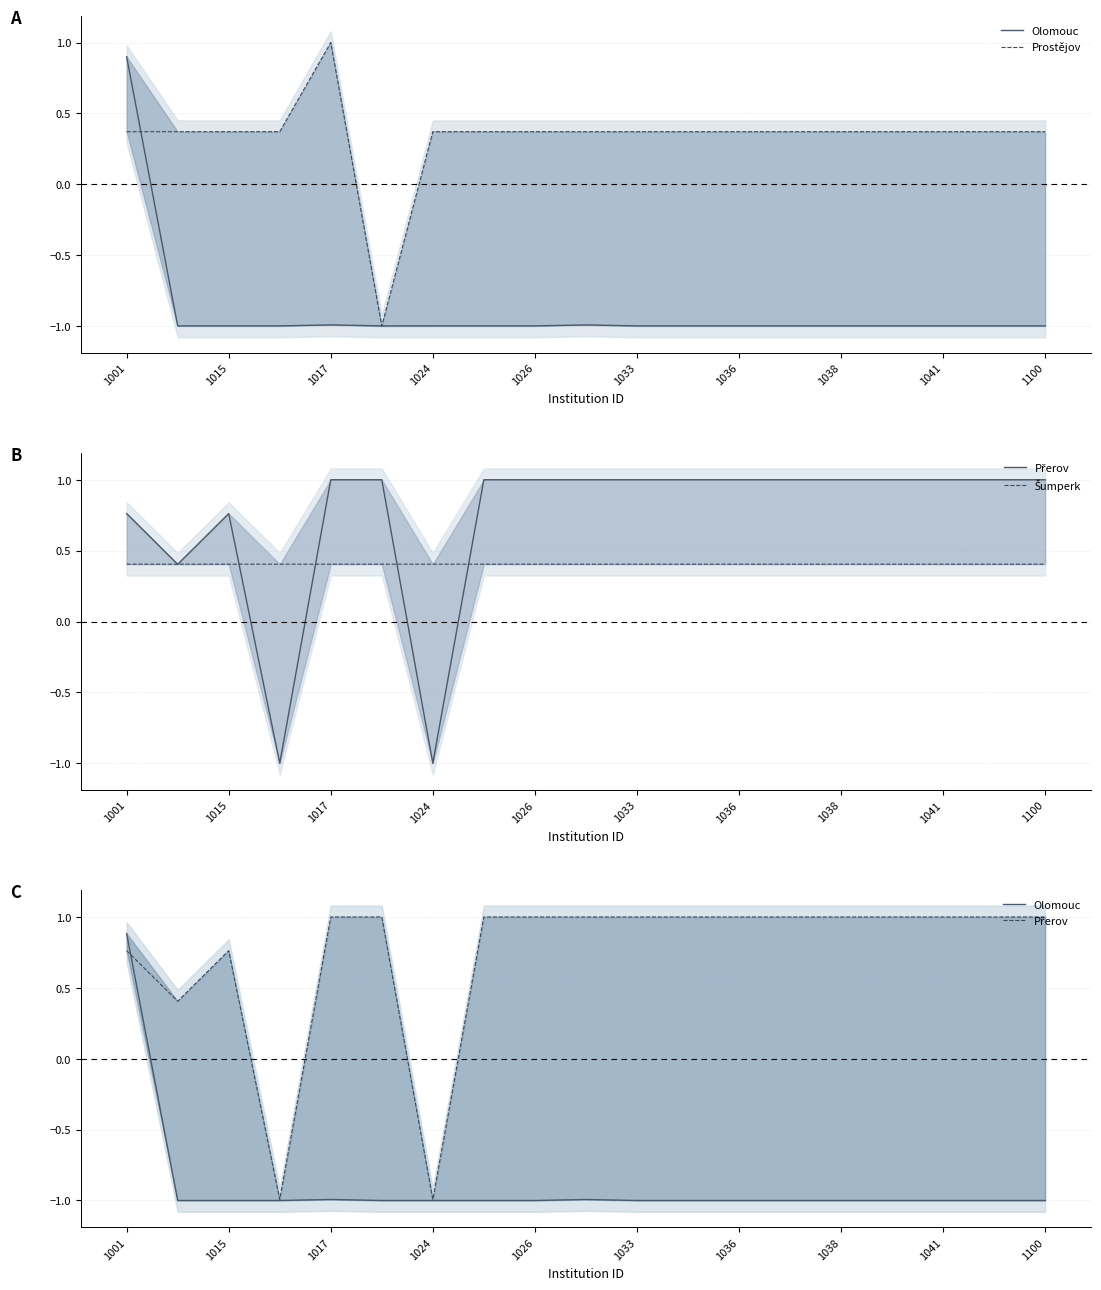

What is the value of the Přerov point at the 14th from the left?

1.0